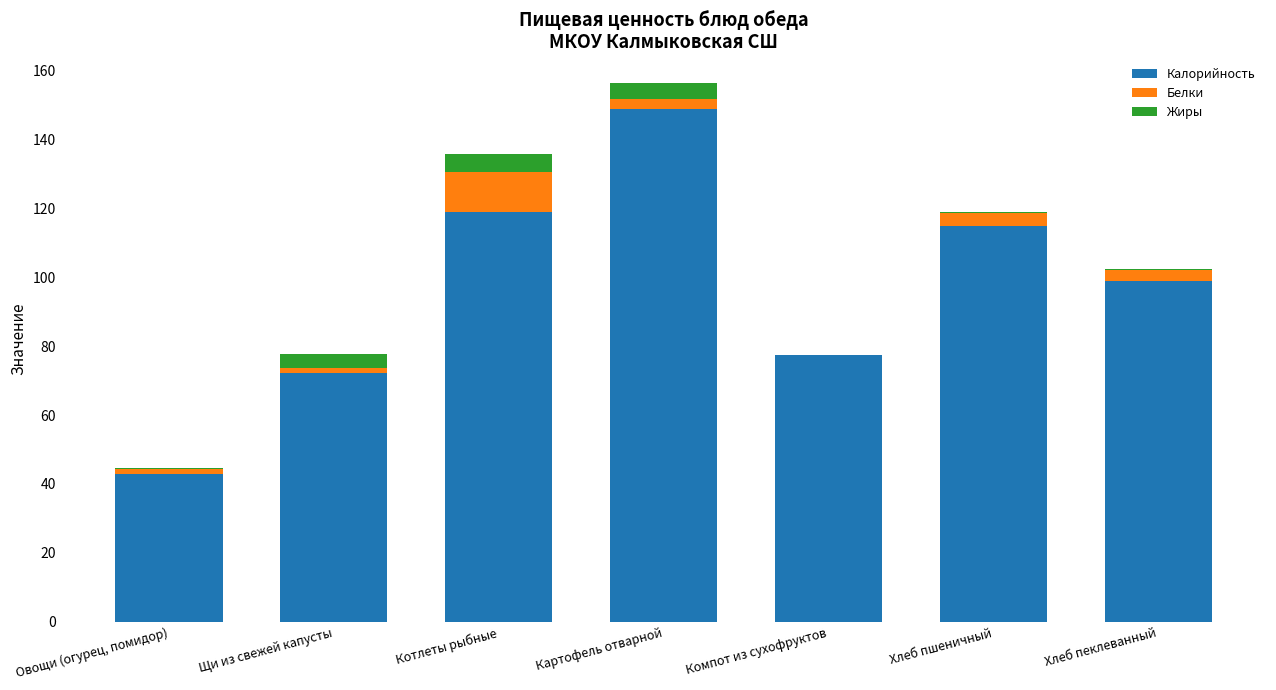

What is the maximum value for Калорийность?

148.7